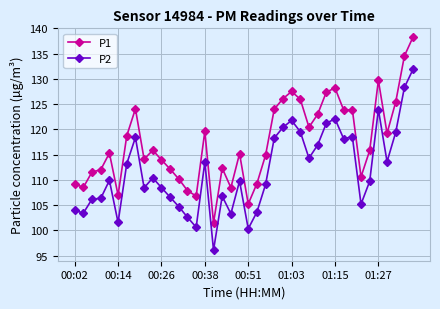

True or false: P1 and P2 intersect in this chart.

False